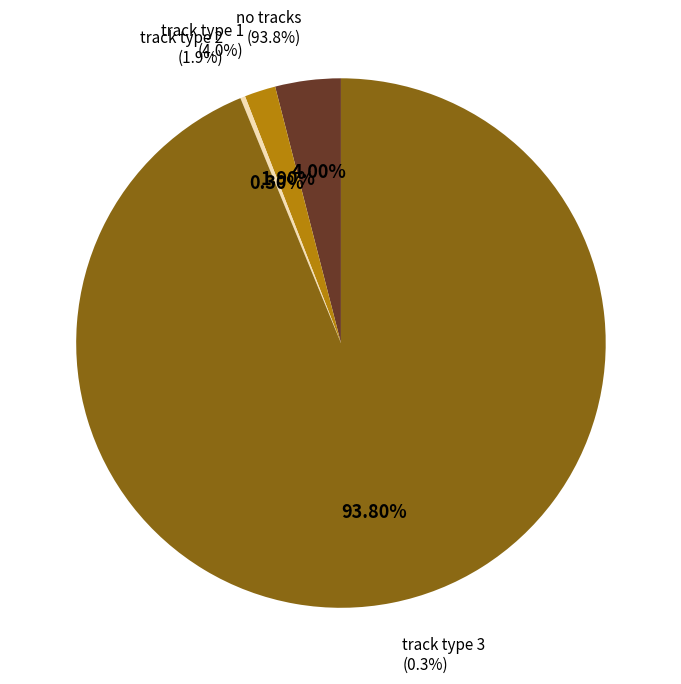

Does no tracks (no disturbance) represent more than half of the total?

Yes